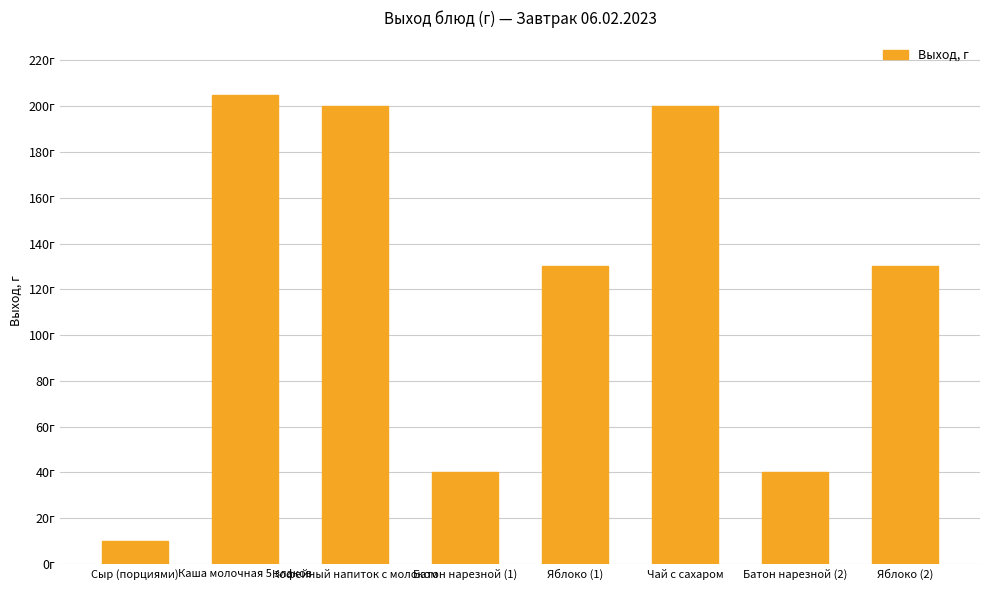

Is it true that the value at Сыр (порциями) is 4?

False